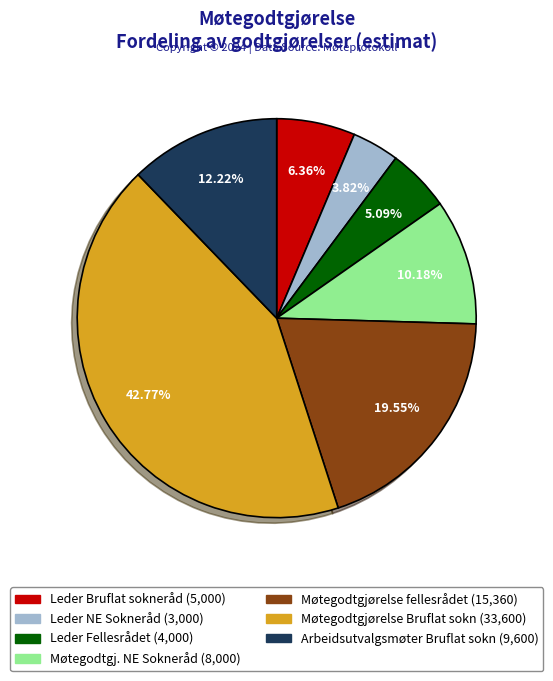

Is Leder Fellesrådet the majority of the pie?

No